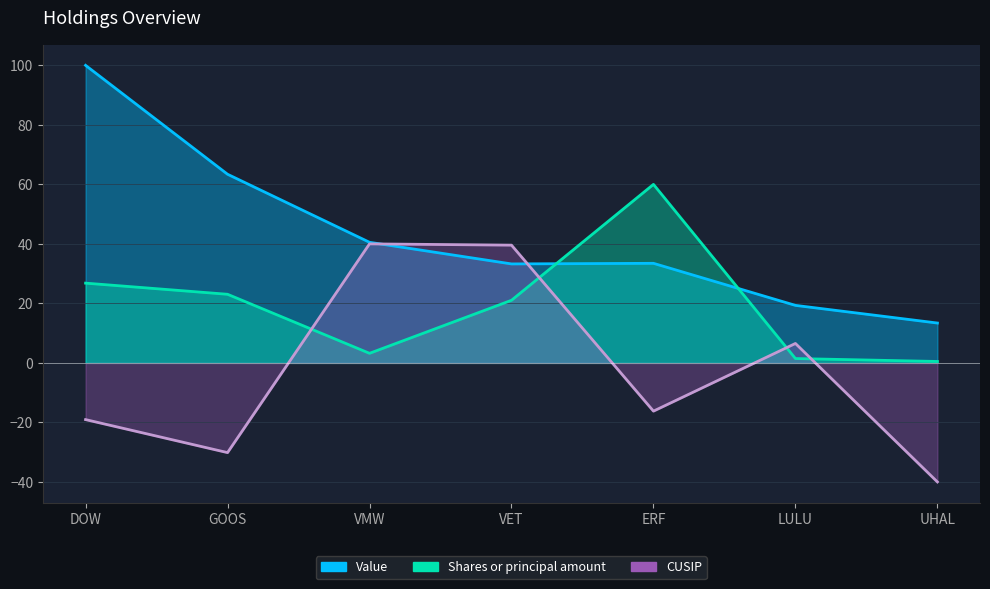

At which category does CUSIP reach its first local peak?

VMW